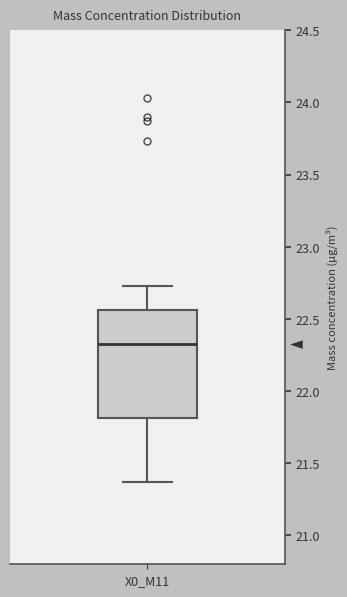

Where does the lower whisker of the box for X0_M11 end on the y-axis? The values are not printed on the chart, so give them approximately, as read against the axis.

21.35